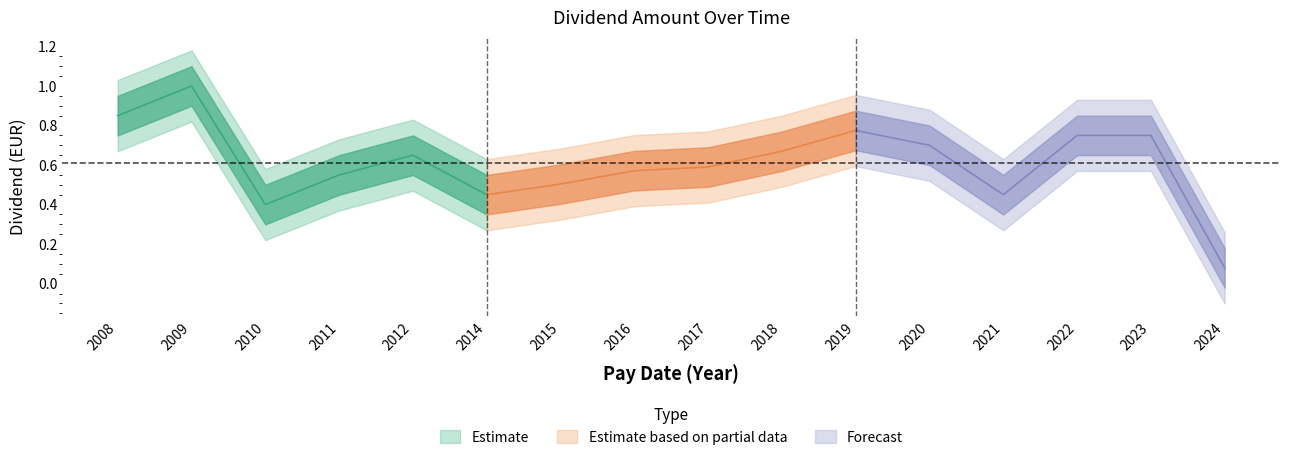

Which category has the lowest value across all series?

2024